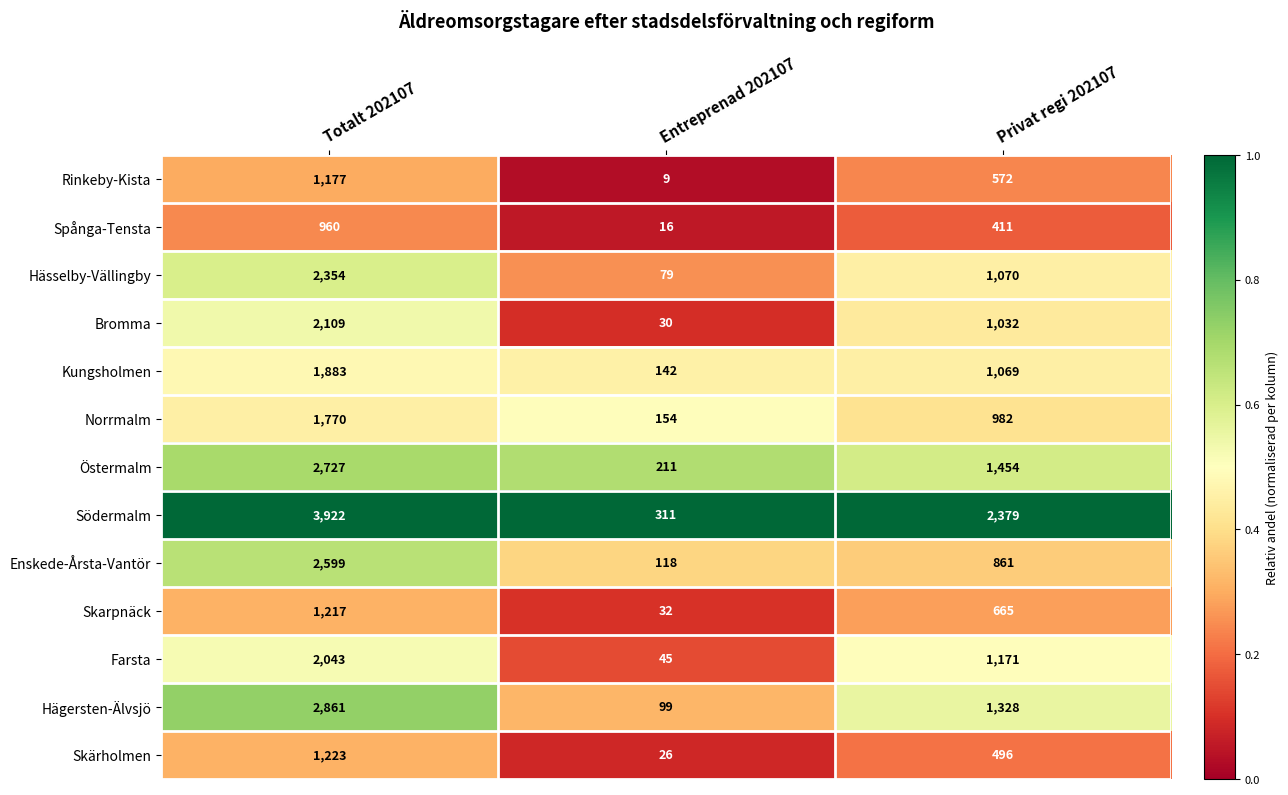

Which series has the largest total across all categories?

Södermalm